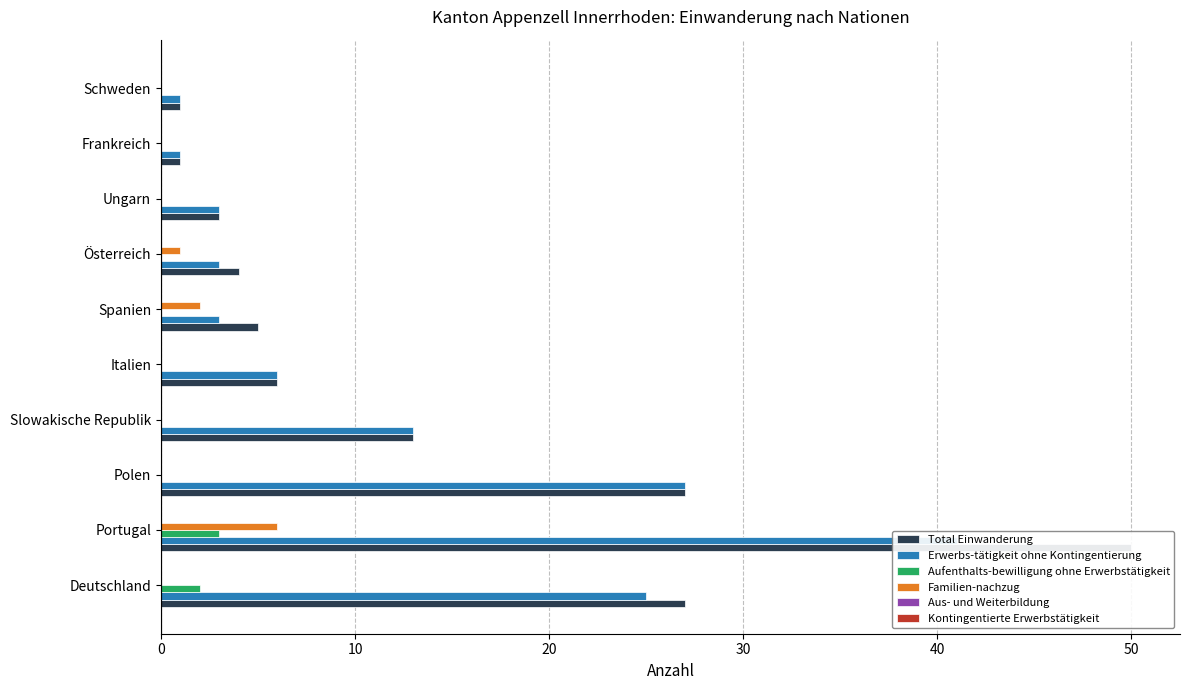

The value of Aufenthalts-bewilligung ohne Erwerbstätigkeit at Spanien is -1.7. True or false?

False